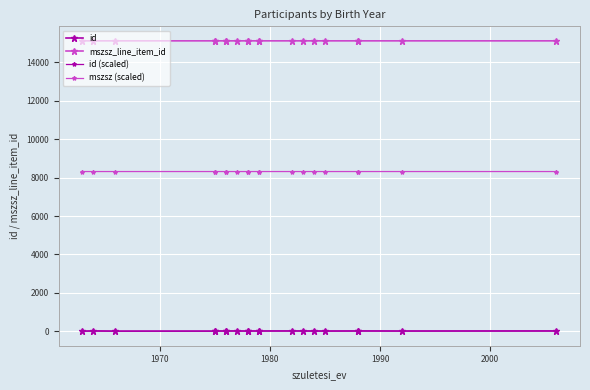

What is the minimum value for id (scaled)?

2.9